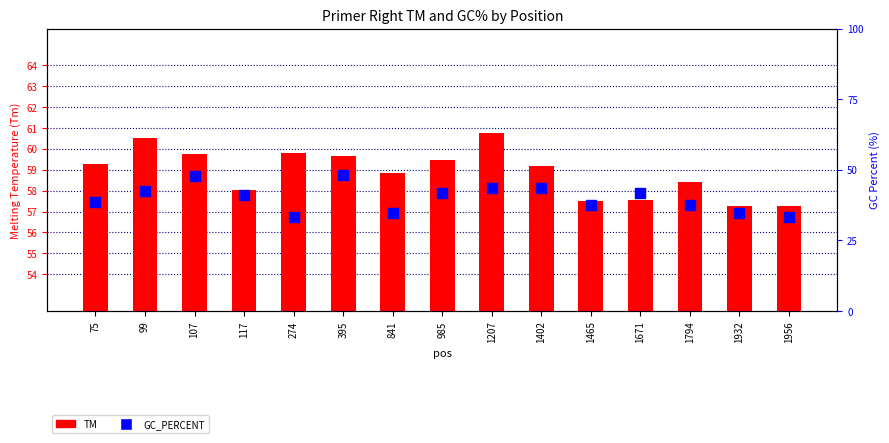

At how many categories does at least one series exceed 43?

15